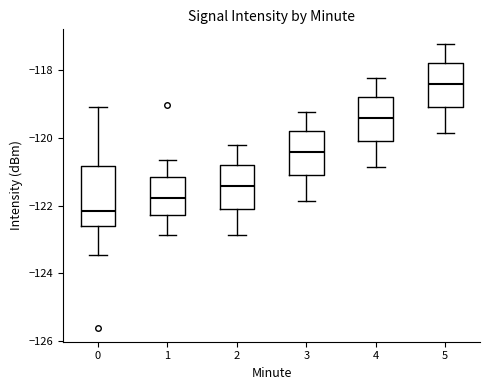

Reading left to right, read every box against the y-axis: the position of its median line, the range the box covers, and the ends of its whiskers. The values are not printed on the chart, so give them approximately, as read against the axis.

0: median -122.2, box -122.6 to -120.8, whiskers -123.4 to -119.0
1: median -121.8, box -122.2 to -121.2, whiskers -122.8 to -120.6
2: median -121.4, box -122.2 to -120.8, whiskers -122.8 to -120.2
3: median -120.4, box -121.2 to -119.8, whiskers -121.8 to -119.2
4: median -119.4, box -120.2 to -118.8, whiskers -120.8 to -118.2
5: median -118.4, box -119.2 to -117.8, whiskers -119.8 to -117.2